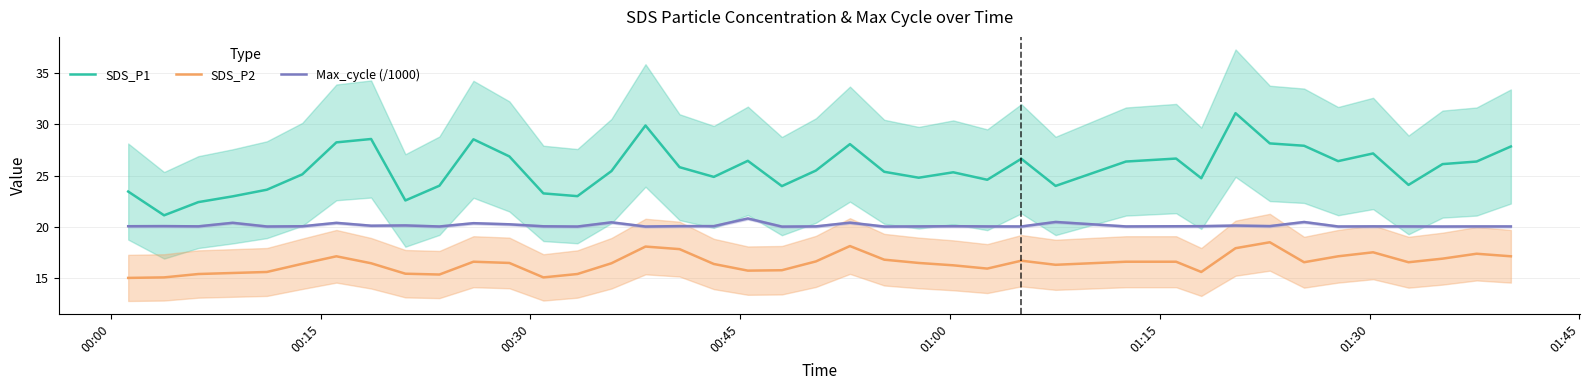

True or false: SDS_P2 and Max_cycle (/1000) cross at least once.

False